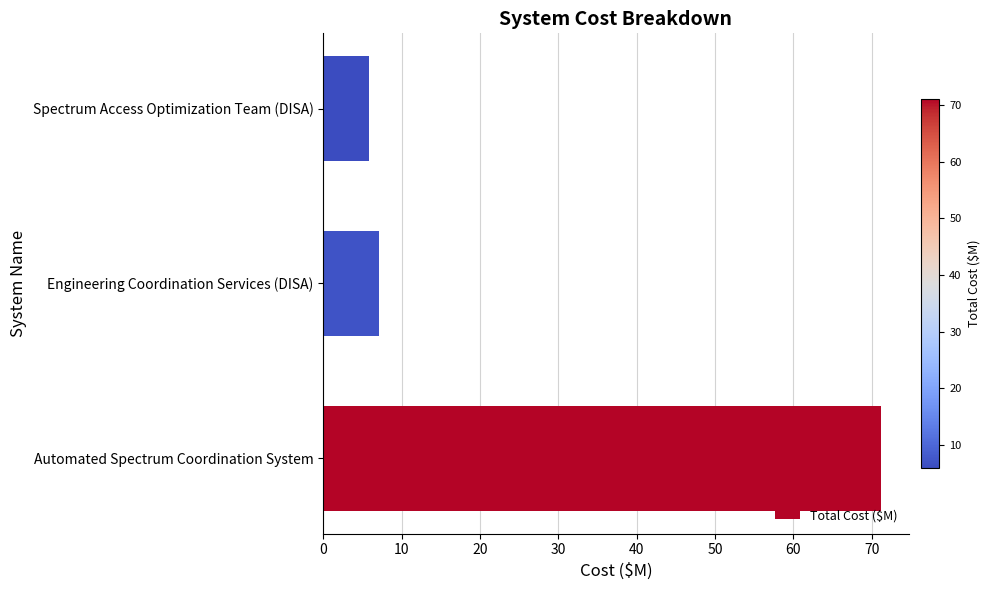

At which category does the chart reach its minimum across all series?

Spectrum Access Optimization Team (DISA)